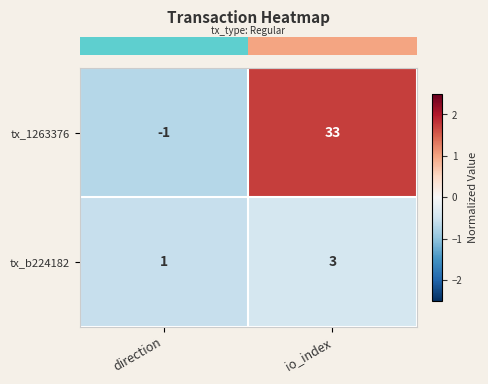

What is the sum of all tx_1263376 values?

32